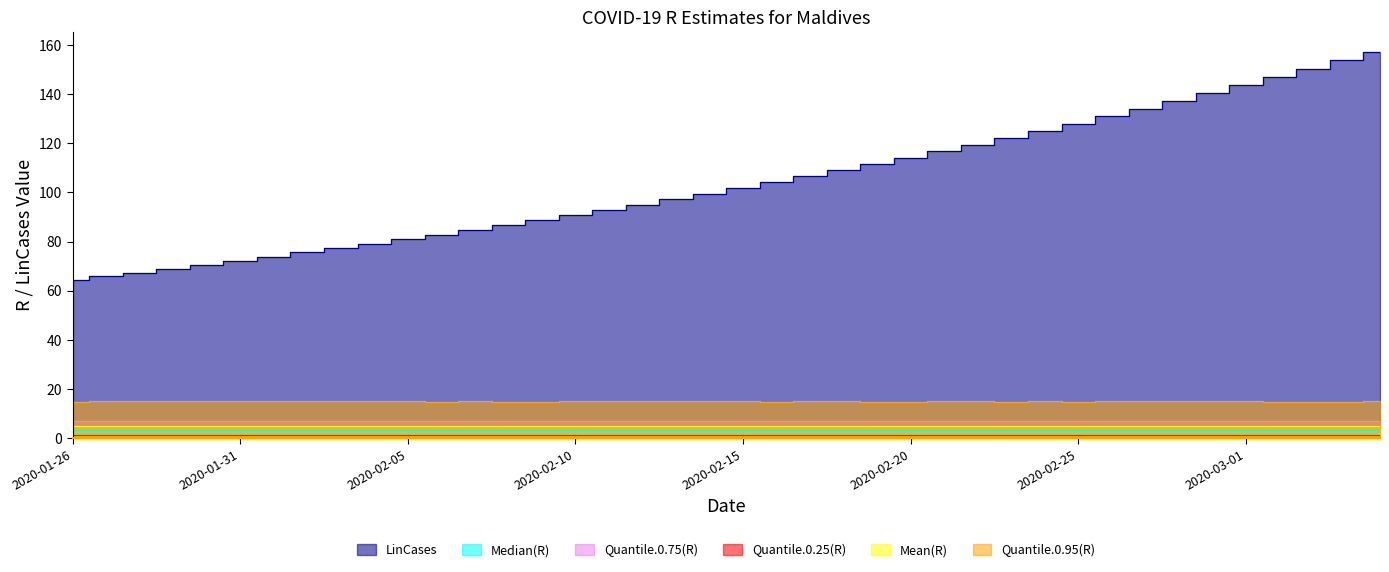

What is the maximum value for Median(R)?

3.5